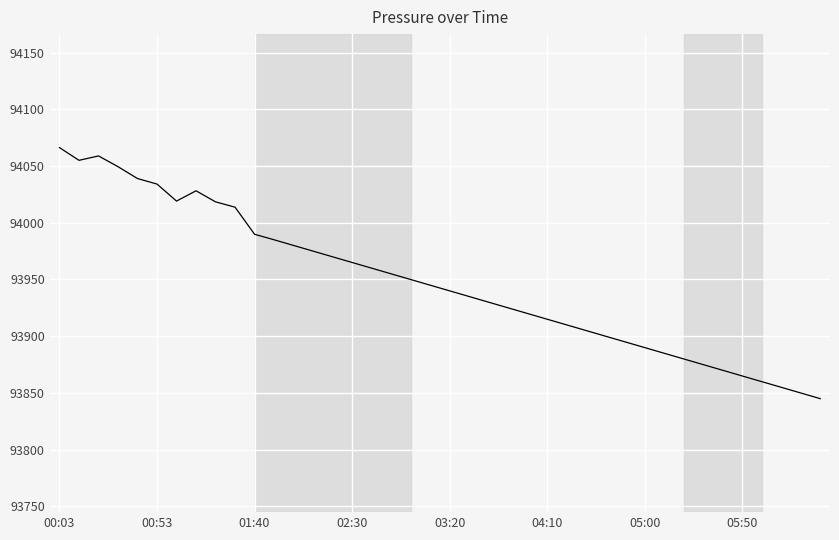

What is the maximum value shown in the chart?

94066.2